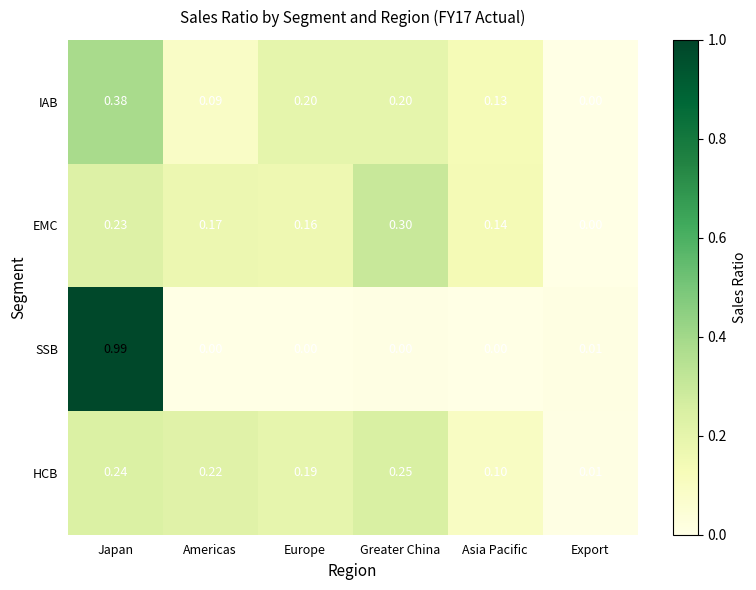

At which label is EMC closest to 0?

Export